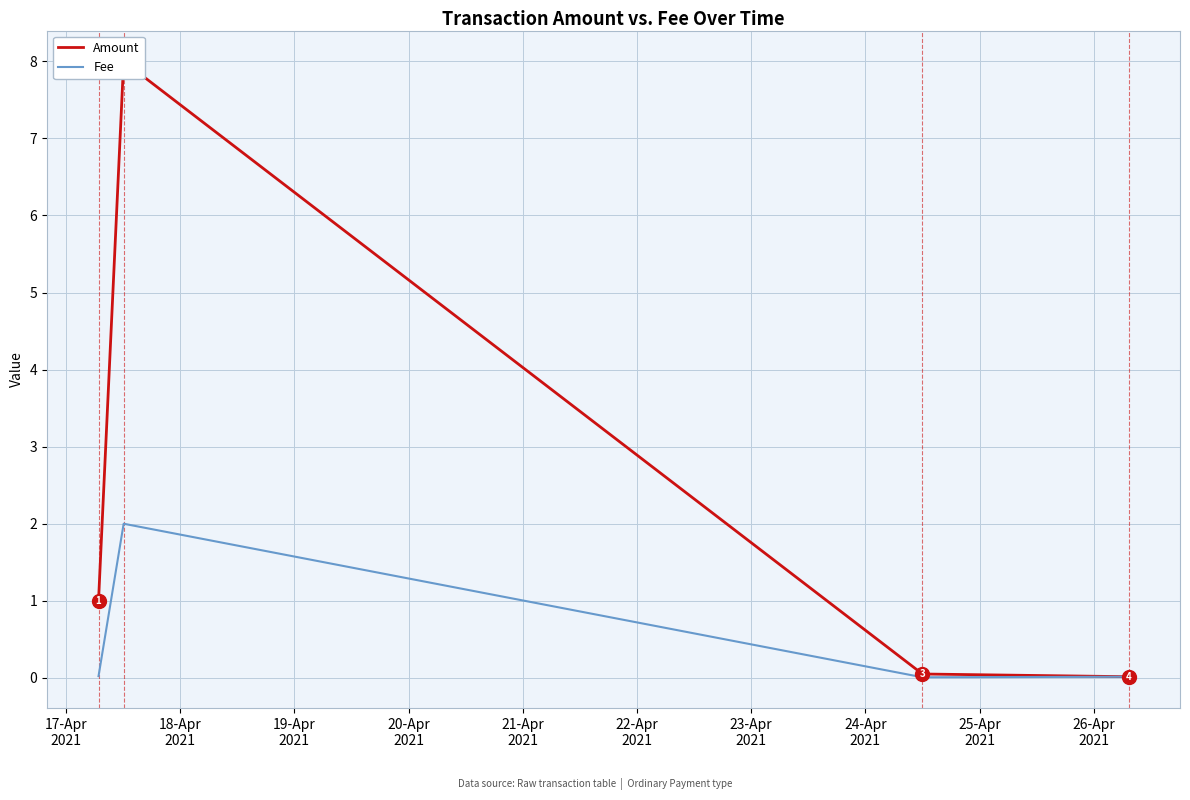

How many interior local peaks does the Amount series have?

1